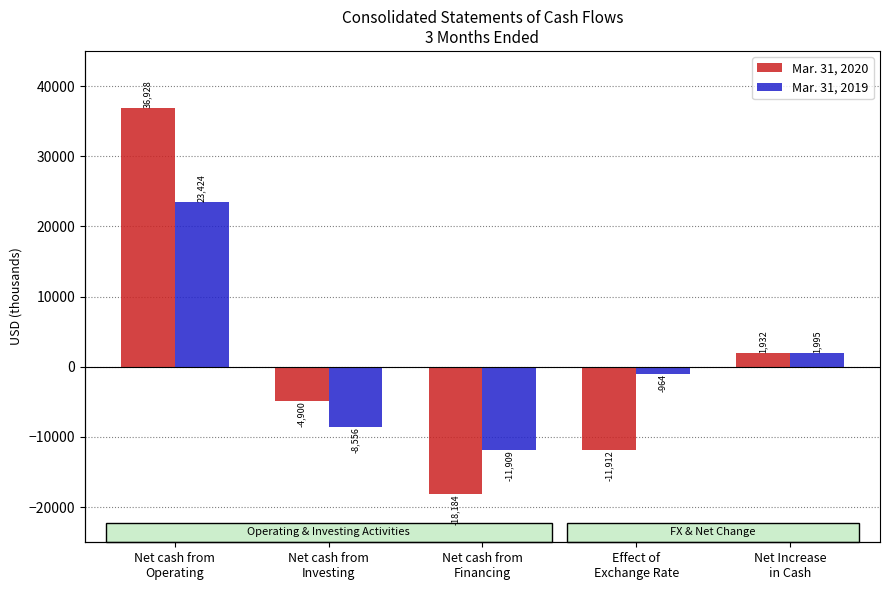

The value of Mar. 31, 2019 at Net Increase
in Cash is 1995. True or false?

True